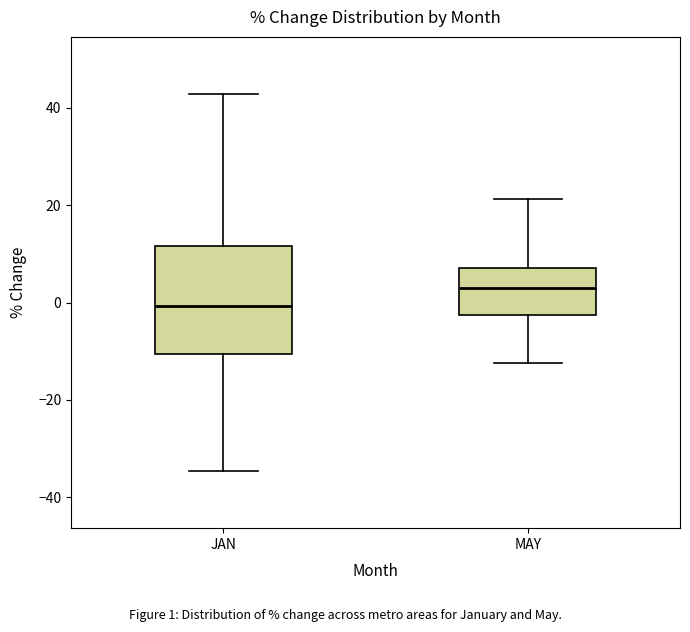

Where does the upper whisker of the box for JAN end on the y-axis? The values are not printed on the chart, so give them approximately, as read against the axis.

42